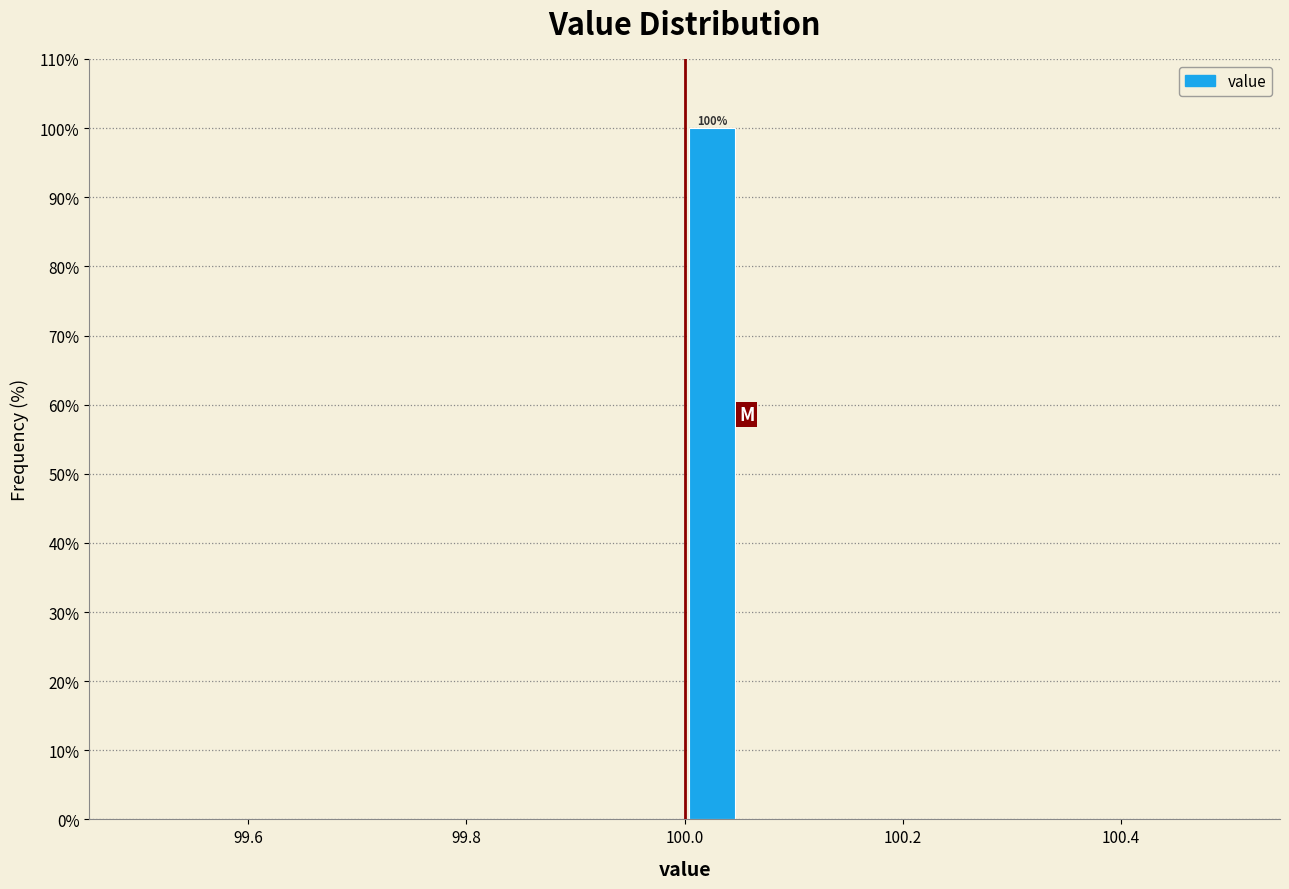

Around what value on the x-axis is the tallest bar? Give the approximate position of its centre, as read against the axis.

100.02